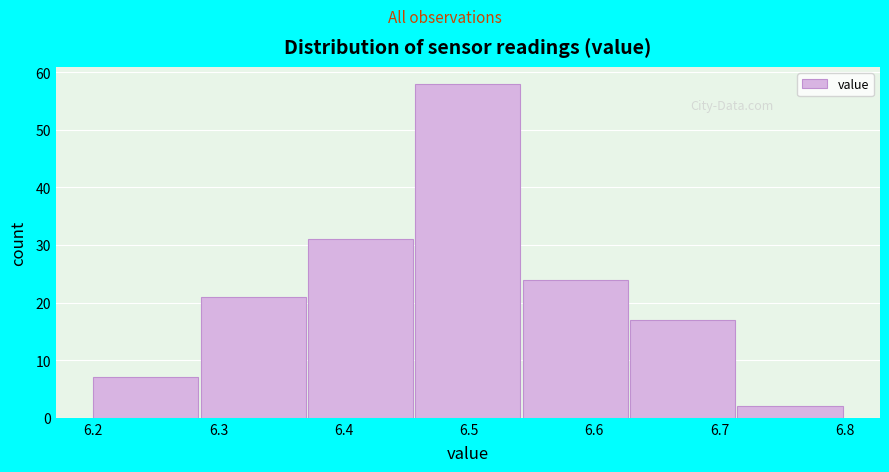

Reading left to right, list every bar in this chart as the range it spans on the x-axis followed by its height. Neither the bar edges nor the heights are printed on the chart, so give them approximately, as read against the axes.

6.20 to 6.29: 7
6.29 to 6.37: 21
6.37 to 6.46: 31
6.46 to 6.54: 58
6.54 to 6.63: 24
6.63 to 6.71: 17
6.71 to 6.80: 2